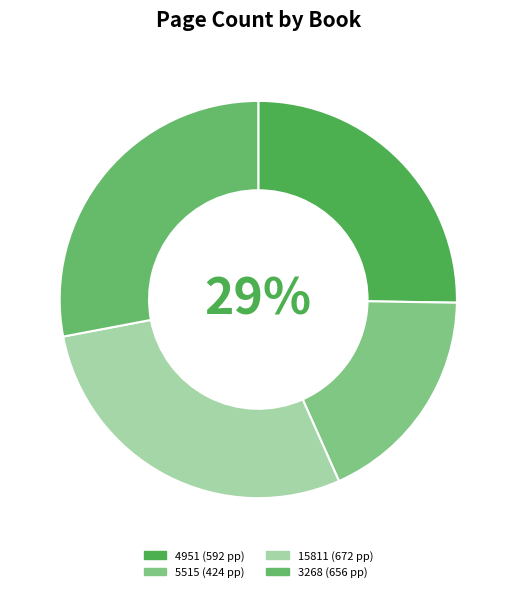

What is the largest slice in the pie chart?

15811